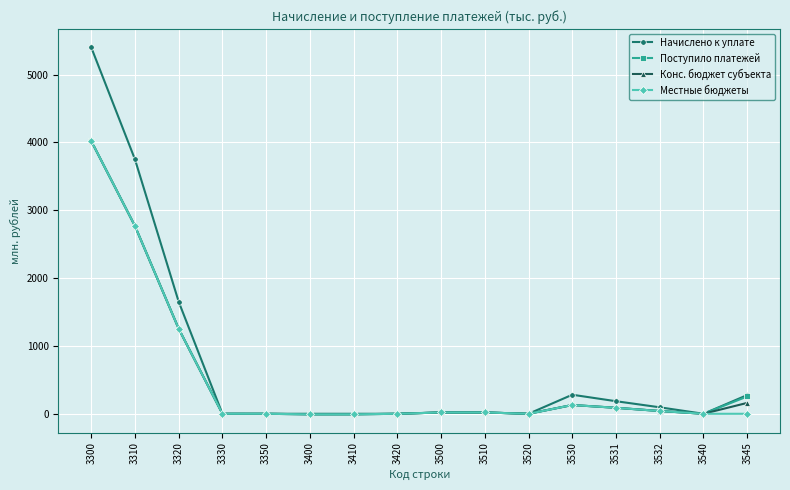

Is it true that Местные бюджеты equals 0.0 at 3520?

True